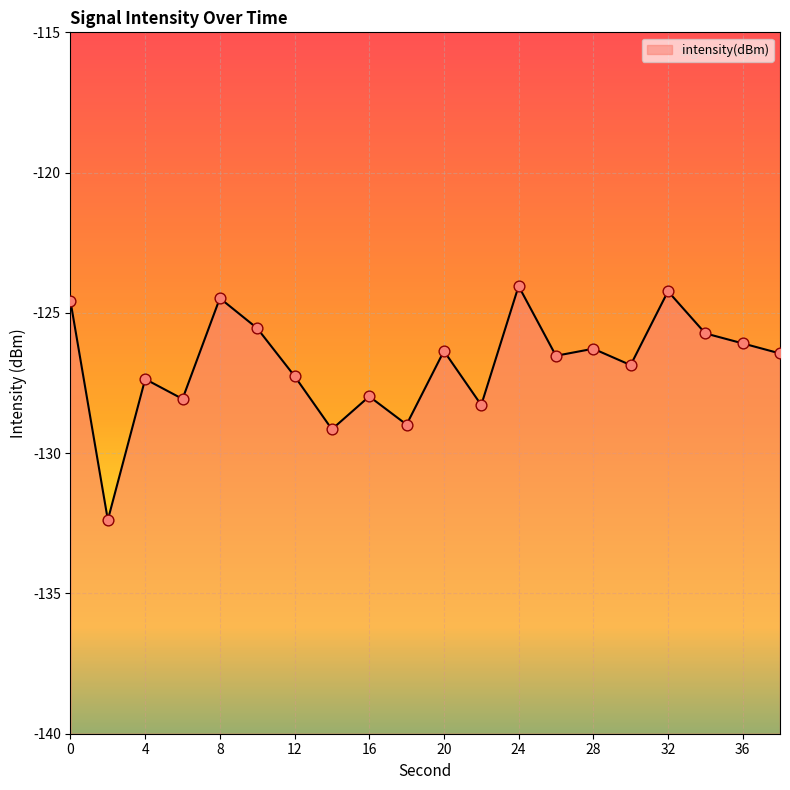

Between 26 and 20, which is larger?

20